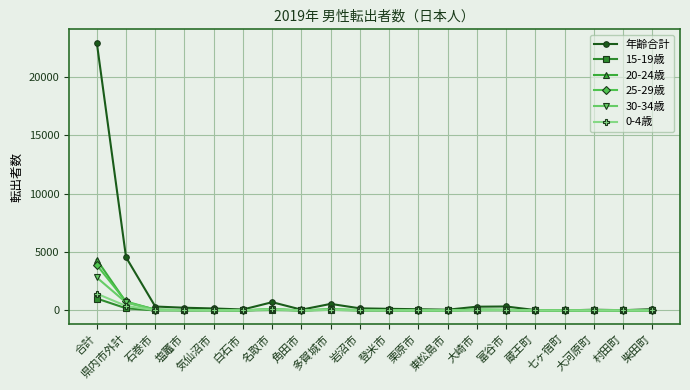

What is the difference between the 年齢合計 values at 大崎市 and 富谷市?

19